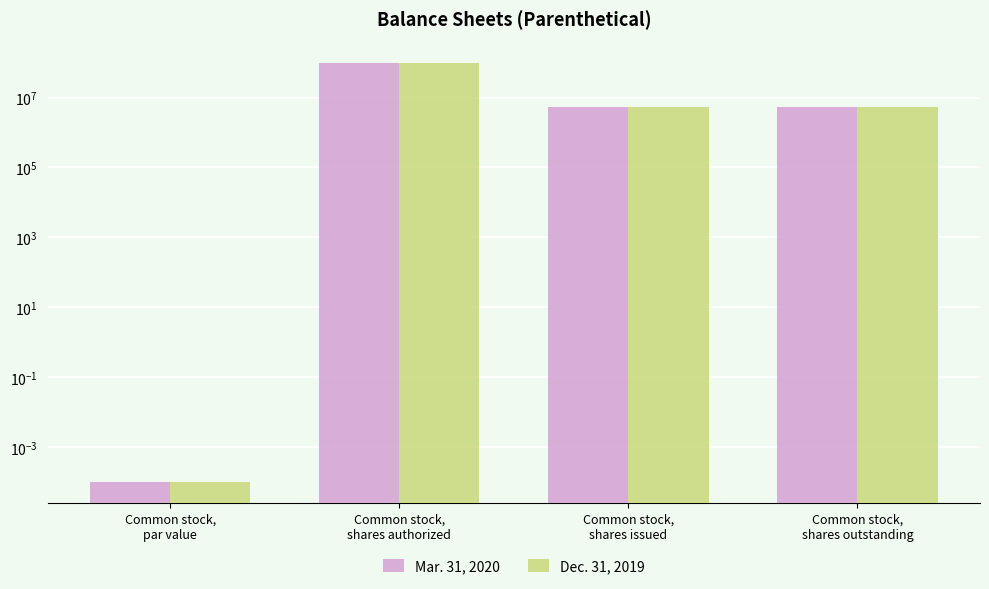

What are all the series names shown in the legend?

Mar. 31, 2020, Dec. 31, 2019